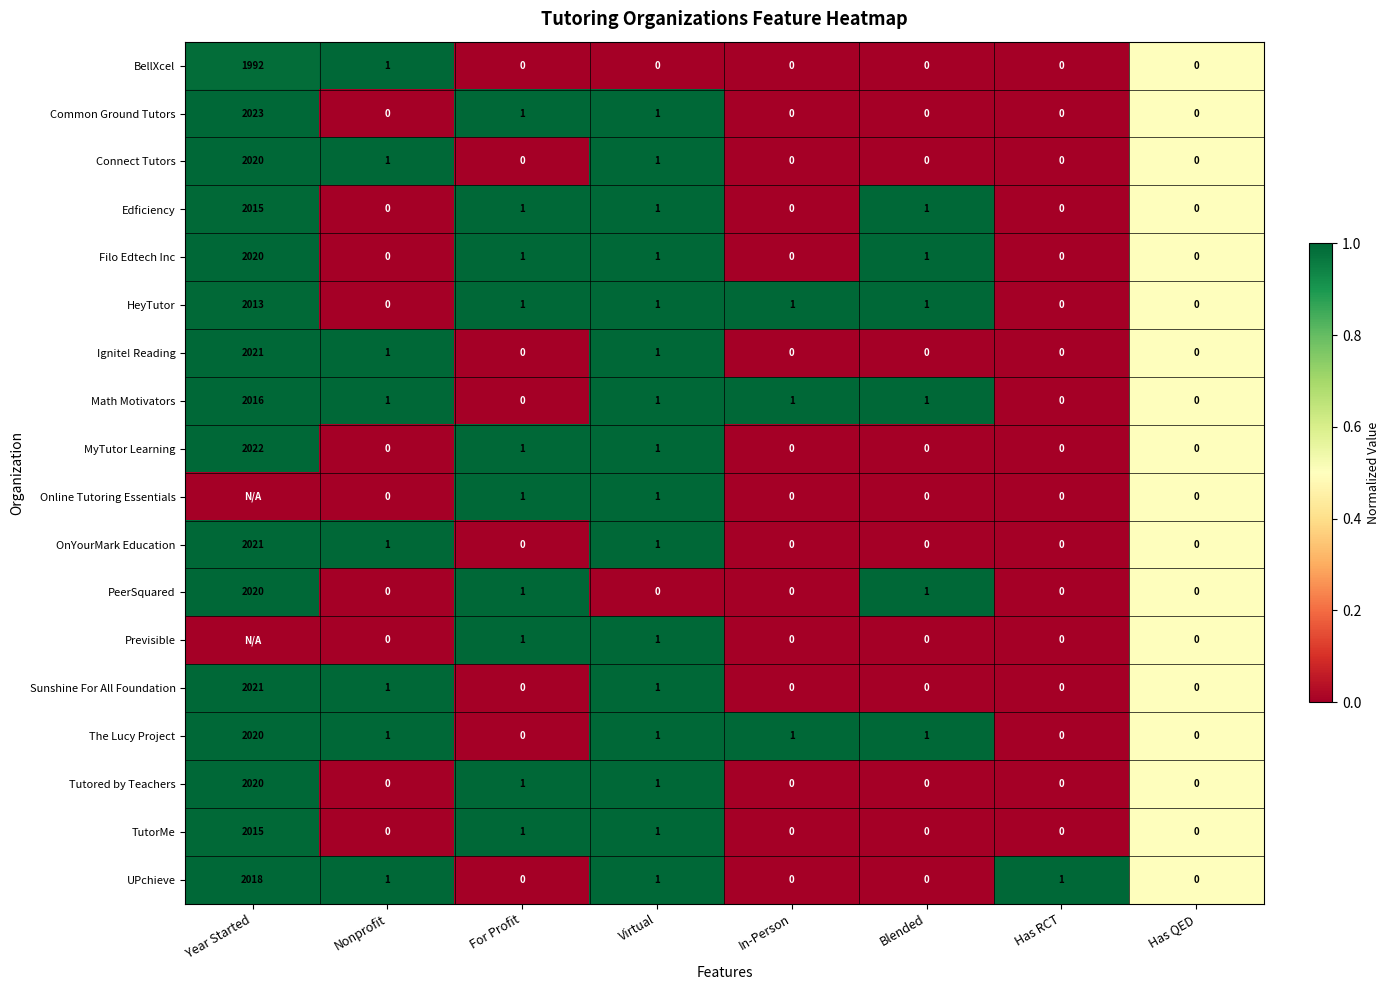

Is it true that BellXcel equals 1992 at Year Started?

True